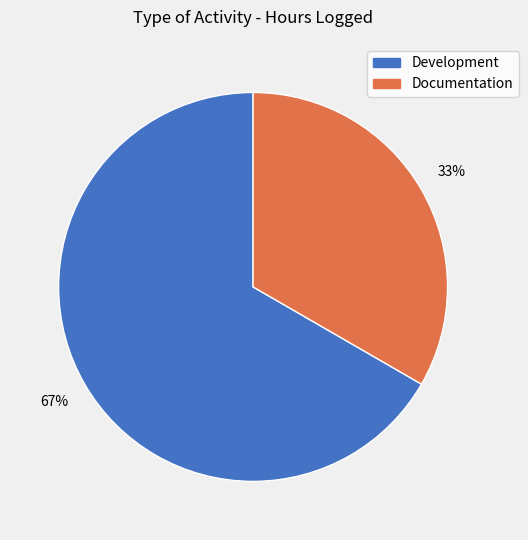

How many segments does this pie chart have?

2